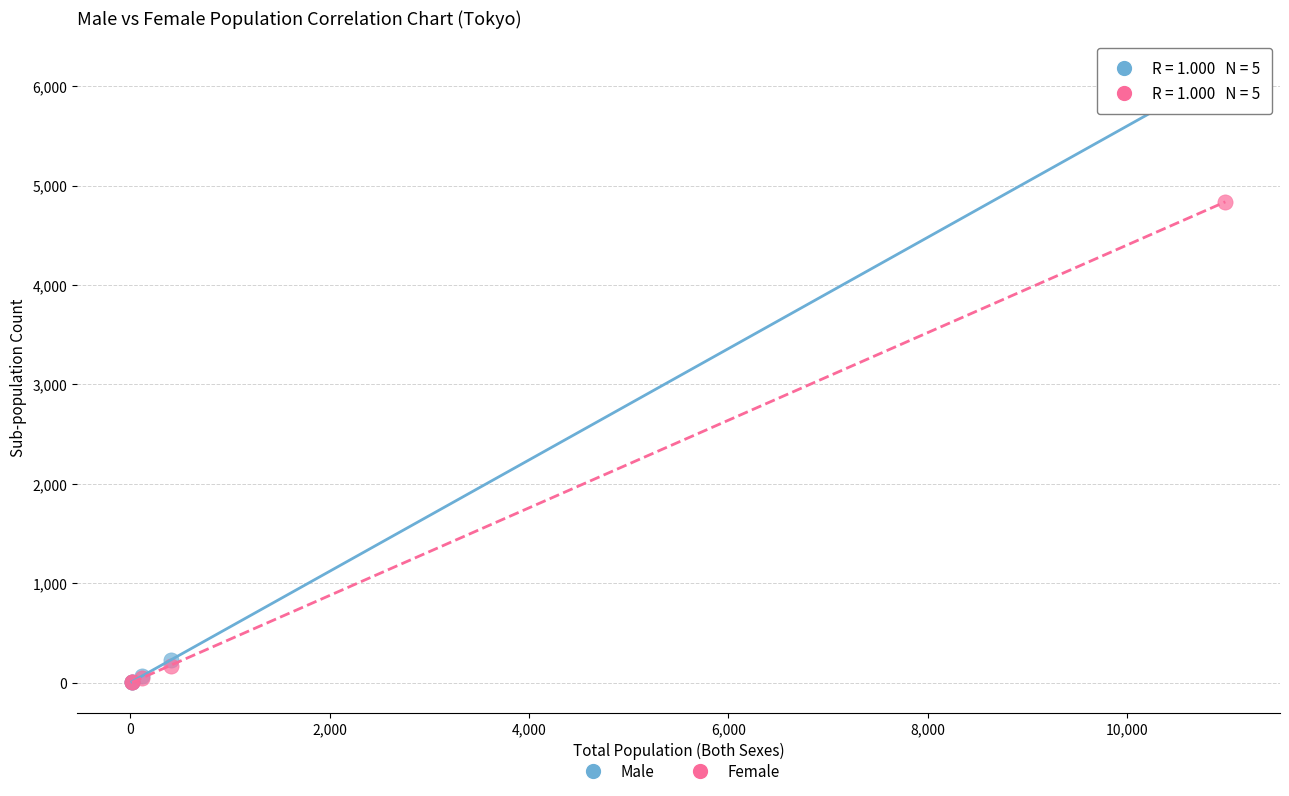

What are all the series names shown in the legend?

Male, Female